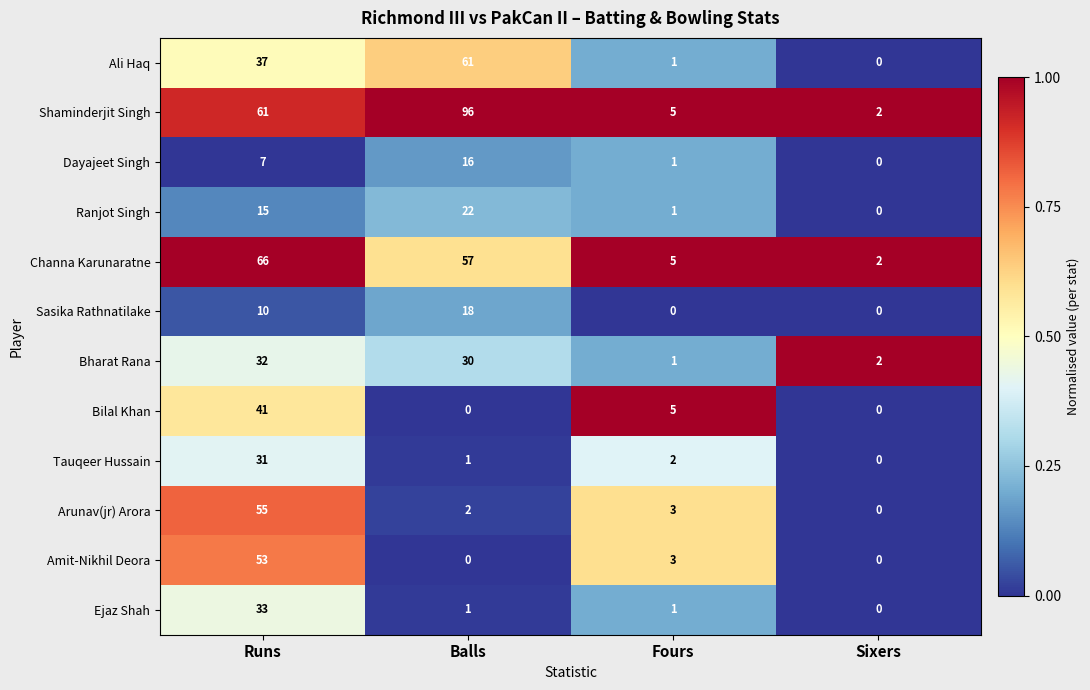

What is the sum of the Bharat Rana values at Runs and Fours?

33